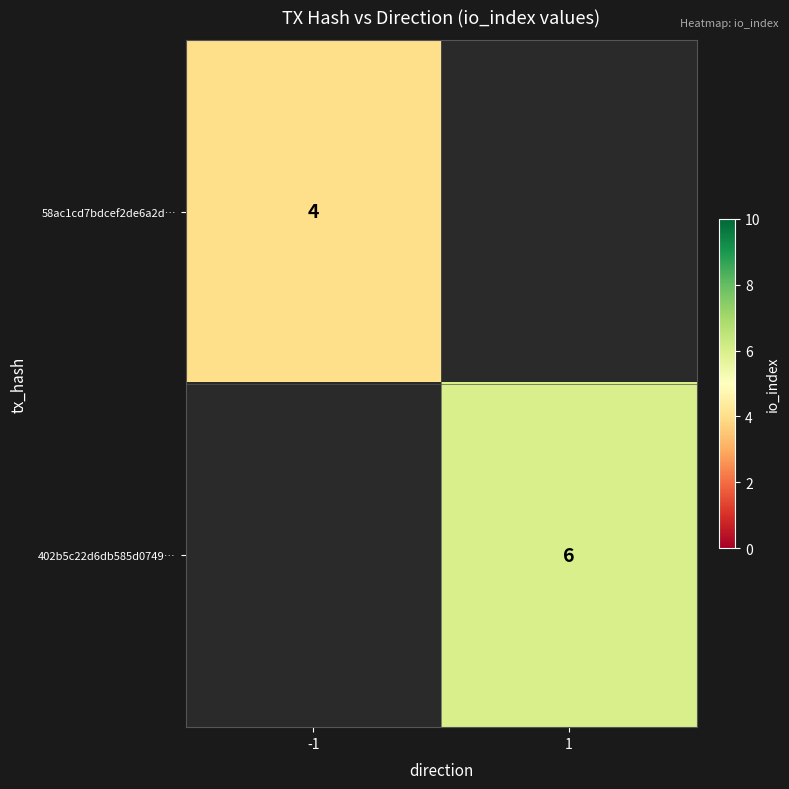

The 58ac1cd7bdcef2de6a2d… series shows 4 at -1. True or false?

True